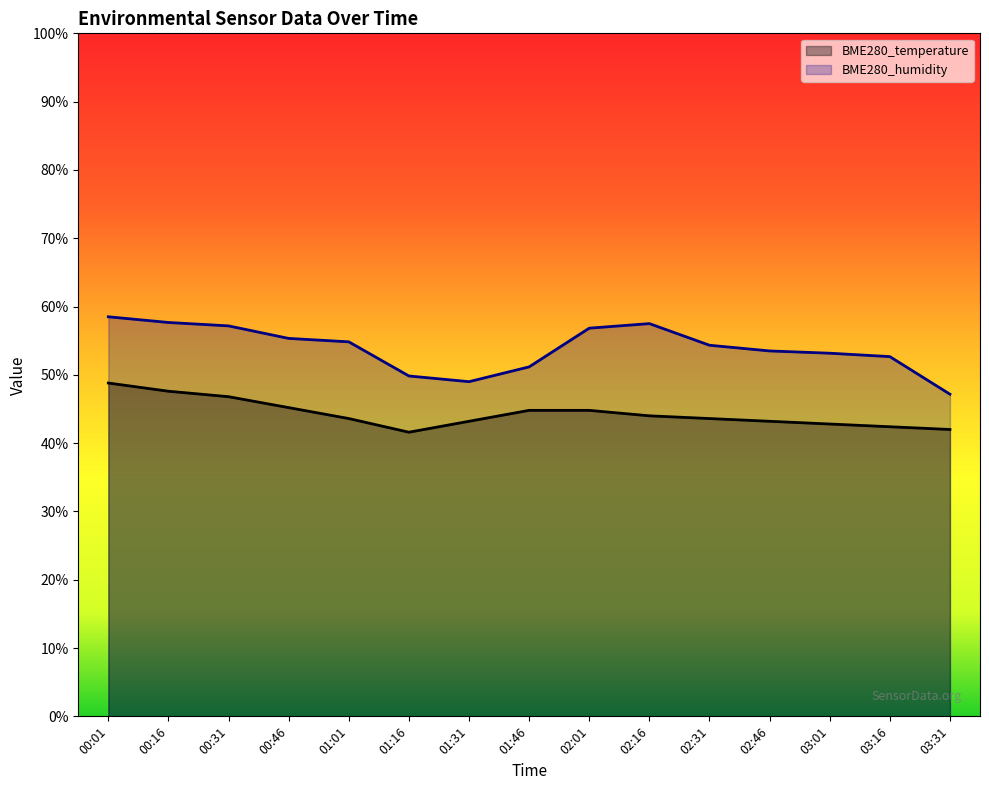

Reading right to left, extract all data points from this chart.

BME280_temperature: 42.0	42.4	42.8	43.2	43.6	44.0	44.8	44.8	43.2	41.6	43.6	45.2	46.8	47.6	48.8
BME280_humidity: 47.2	52.7	53.2	53.5	54.3	57.5	56.8	51.2	49.0	49.8	54.8	55.3	57.2	57.7	58.5